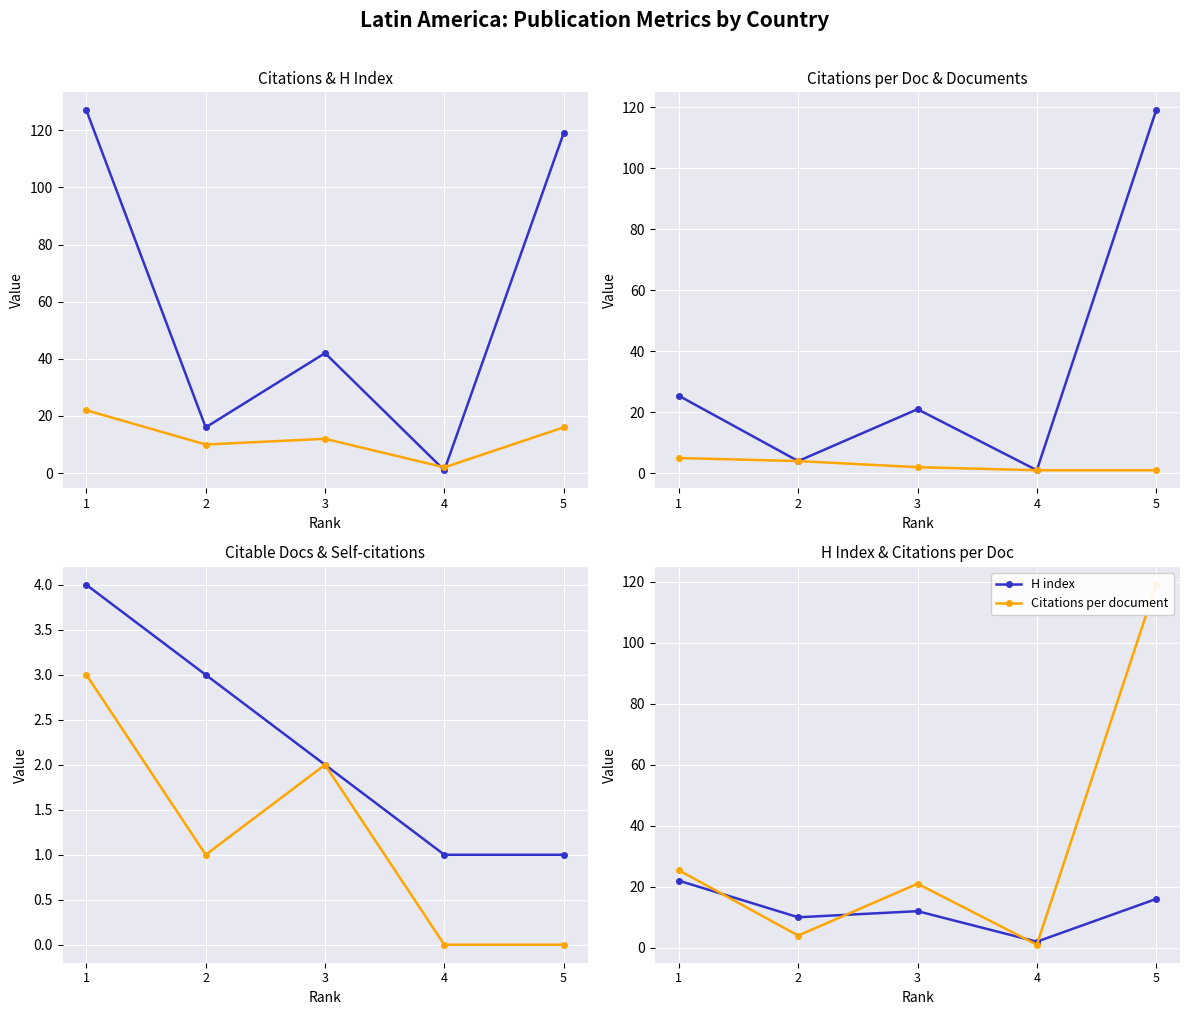

What is the minimum value for Citations per document?

1.0